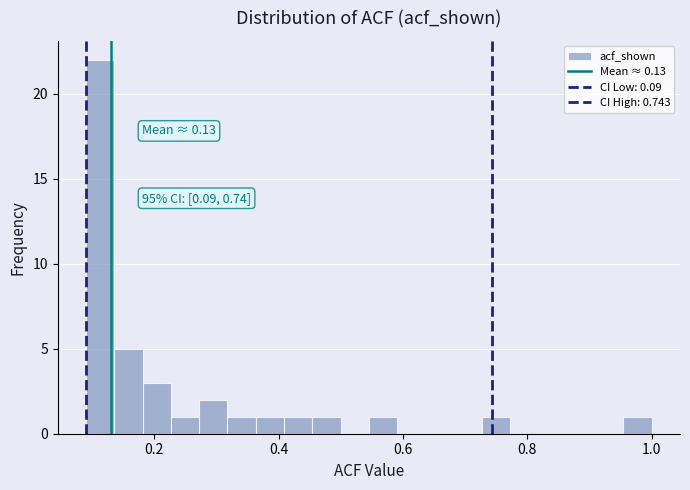

Read against the x-axis, roughly where is the centre of the tallest bar?

0.12